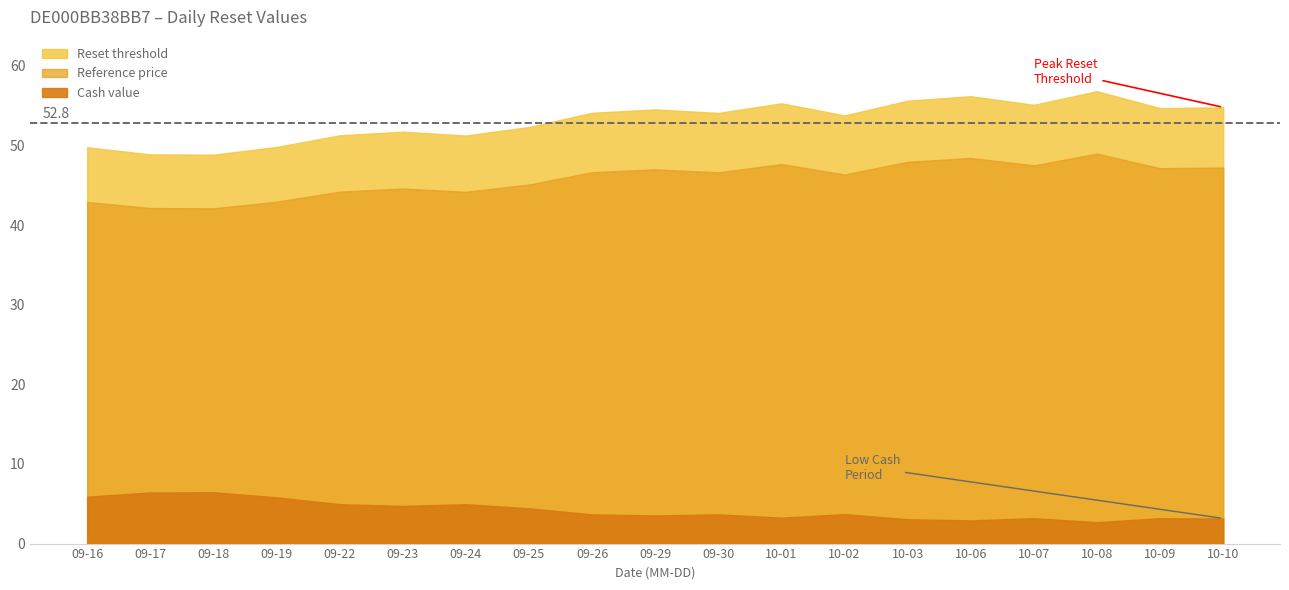

What is the sum of all Reset threshold values?

1009.1